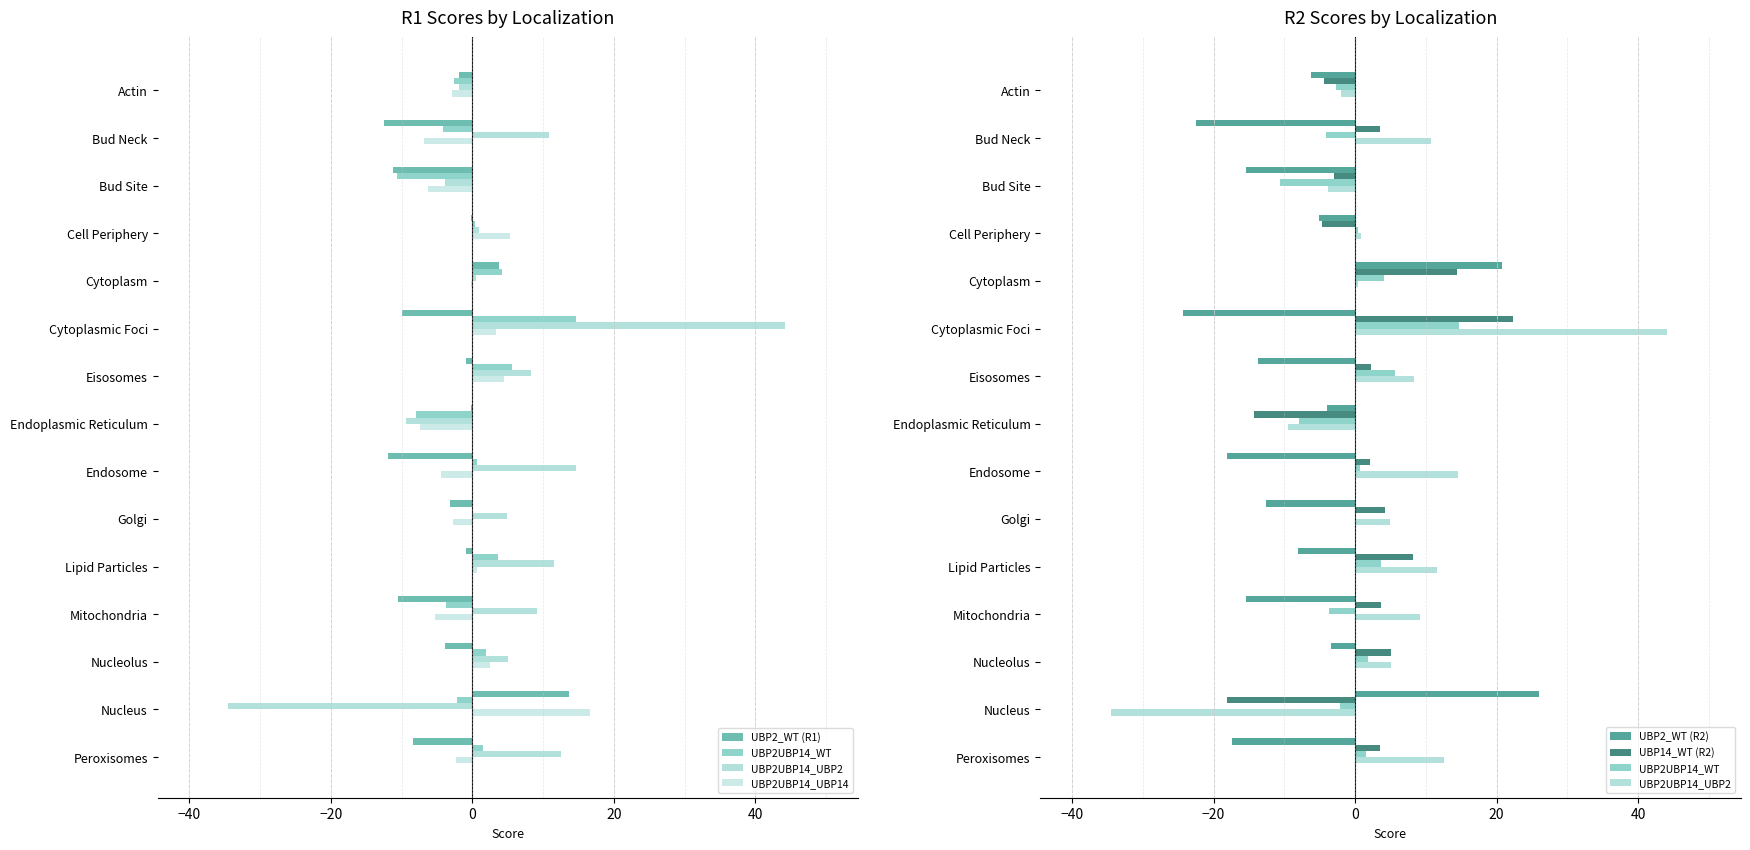

What are all the series names shown in the legend?

UBP2_WT (R1), UBP2UBP14_WT, UBP2UBP14_UBP2, UBP2UBP14_UBP14, UBP2_WT (R2), UBP14_WT (R2)